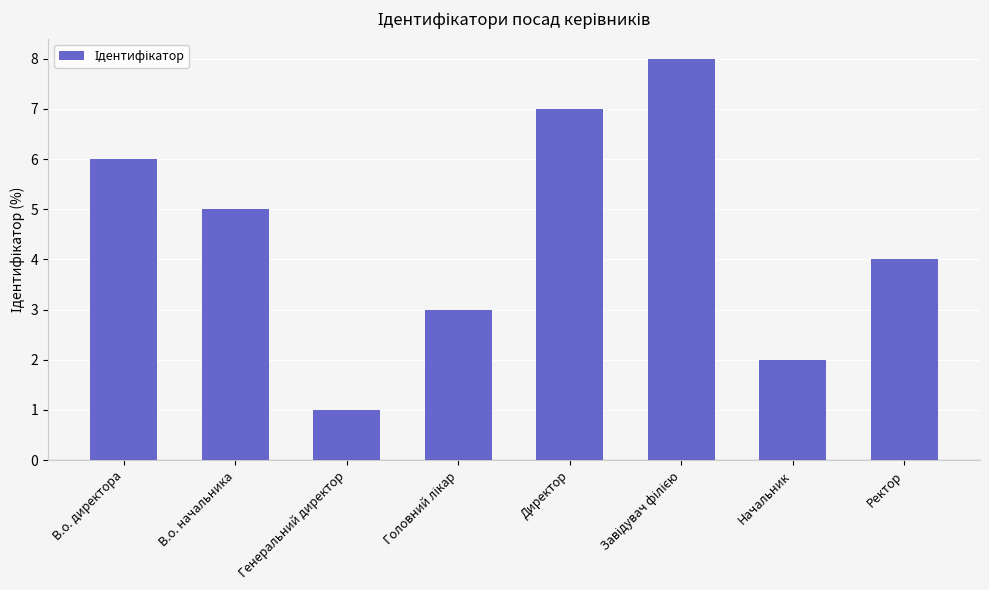

Which label corresponds to the smallest value in the chart?

Генеральний директор